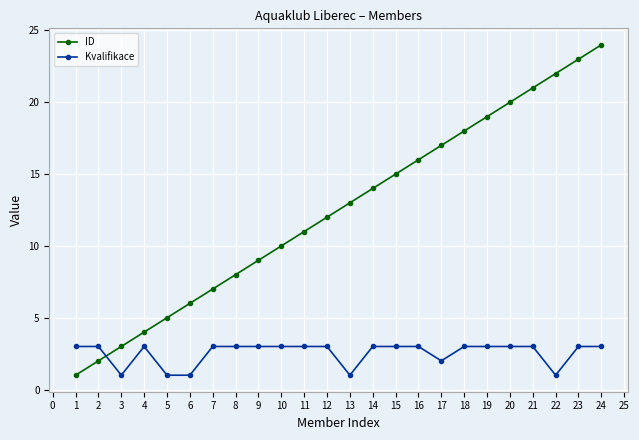

Where is Kvalifikace nearest to the value 2?

17